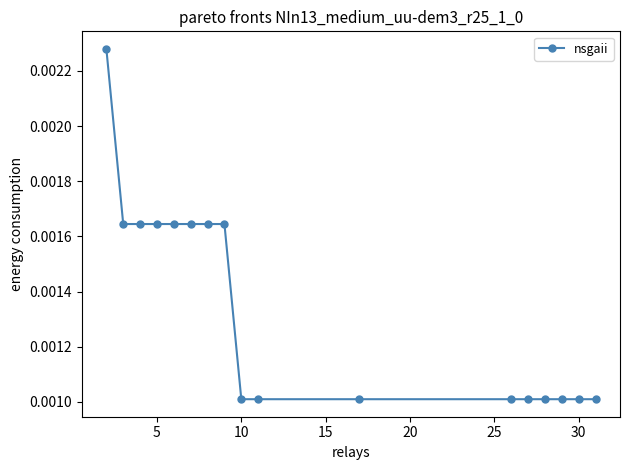

Count the values in the range 0 to 1.

17